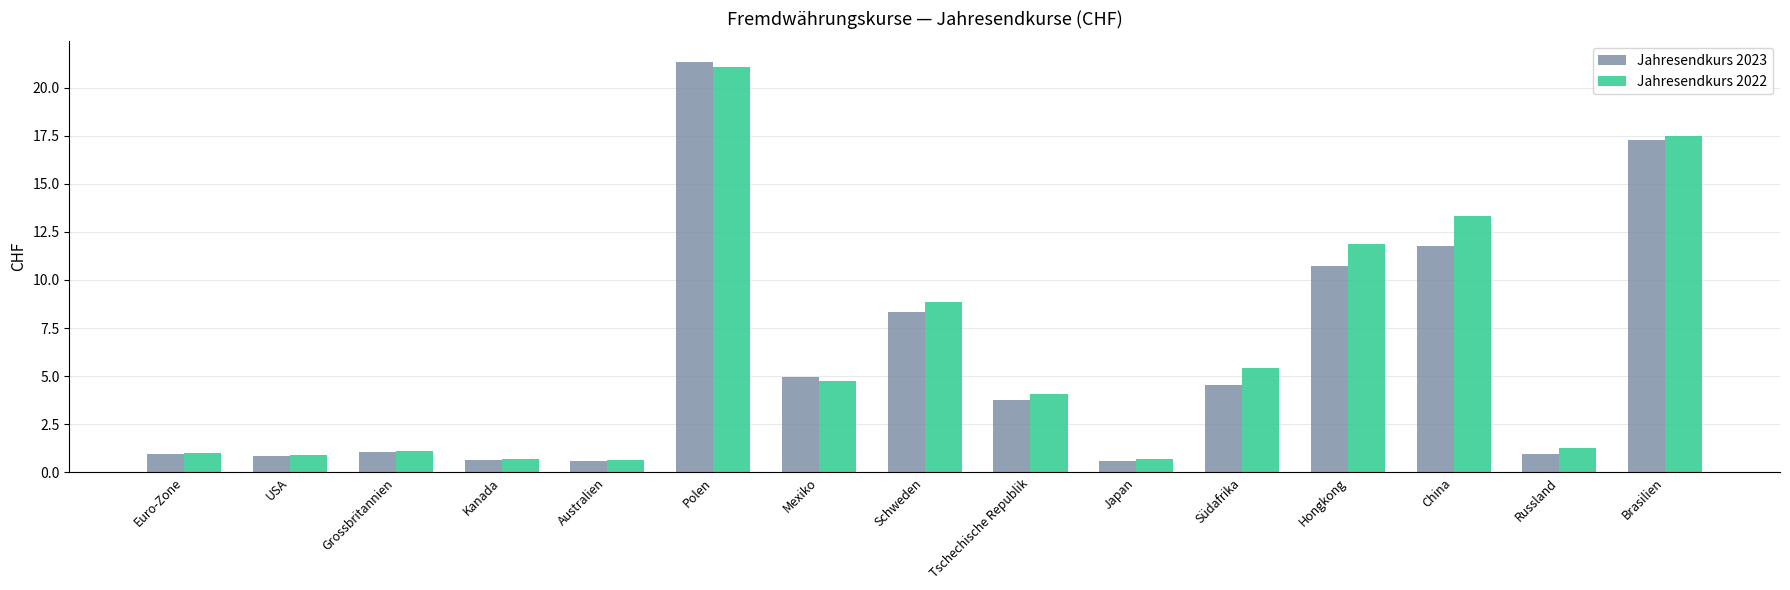

Where does the Jahresendkurs 2022 series first go above 4?

Polen